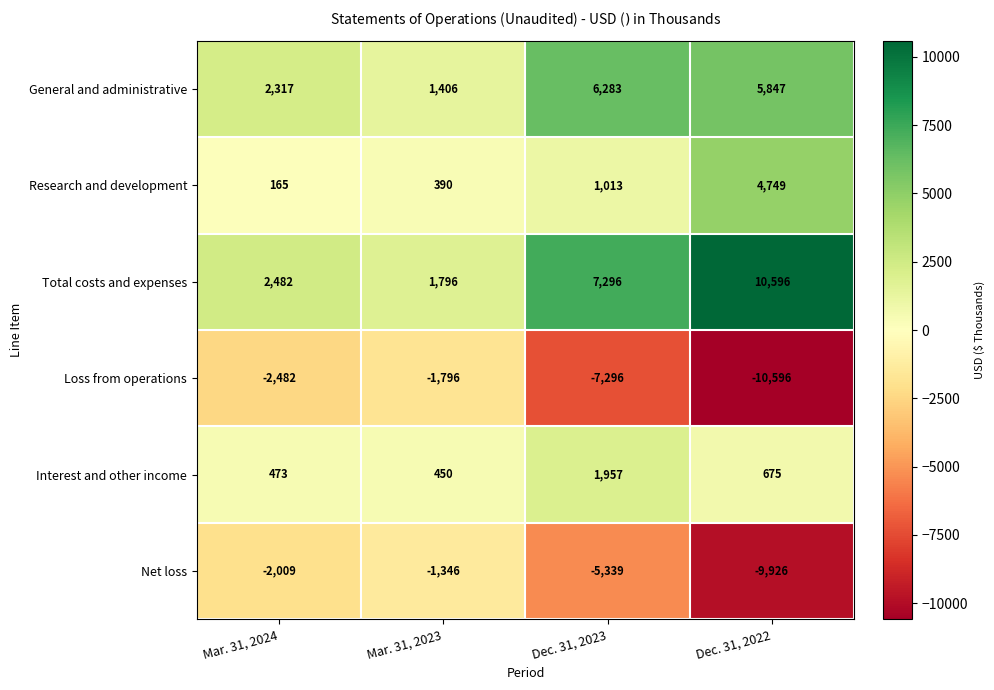

What is the total value across all series at Dec. 31, 2023?

3914